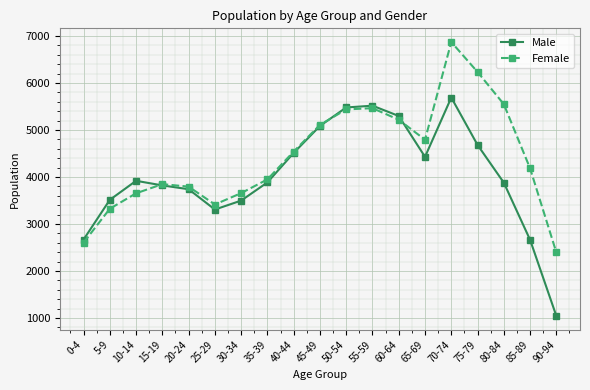

What is the average value of the Male series?

4032